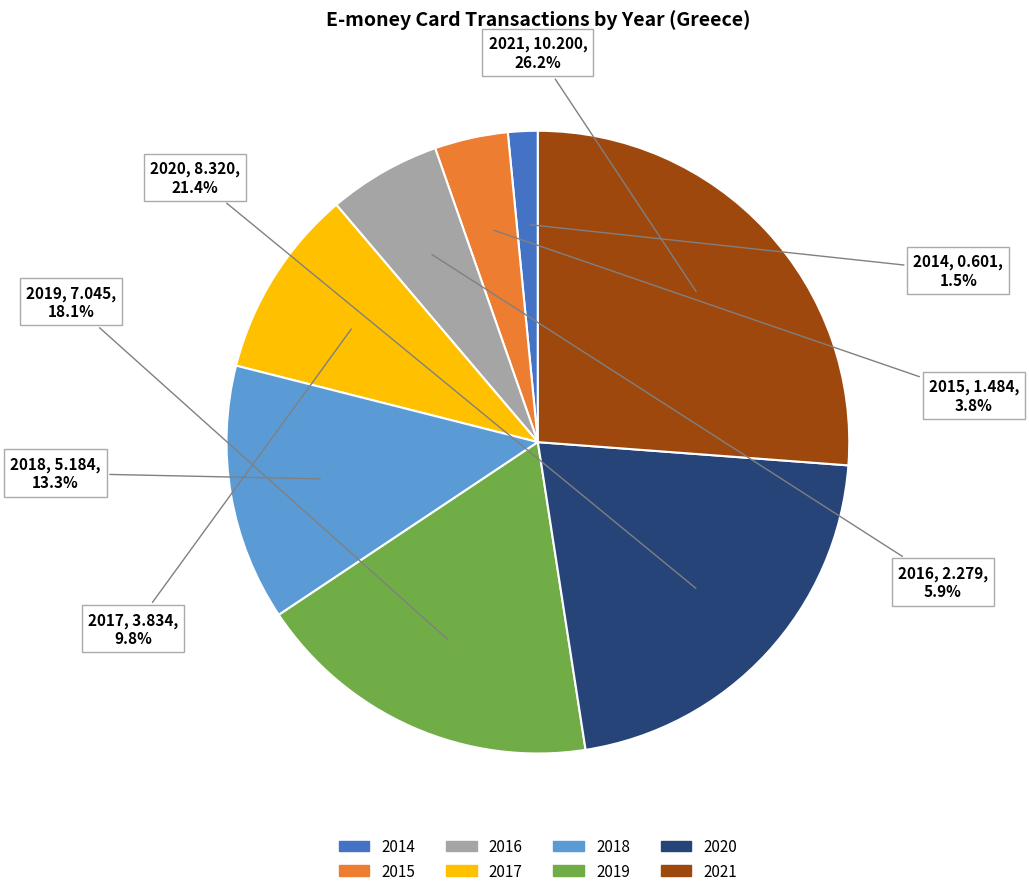

Does 2019 account for over 50% of the chart?

No